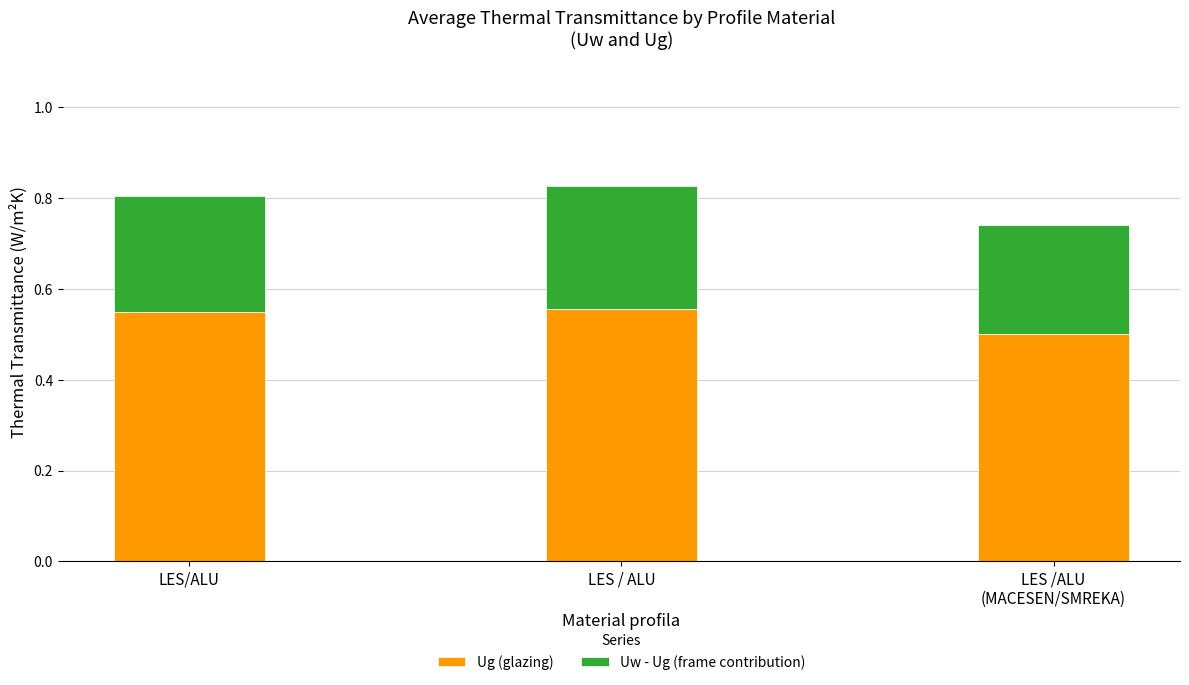

How many bars are there in total?

3